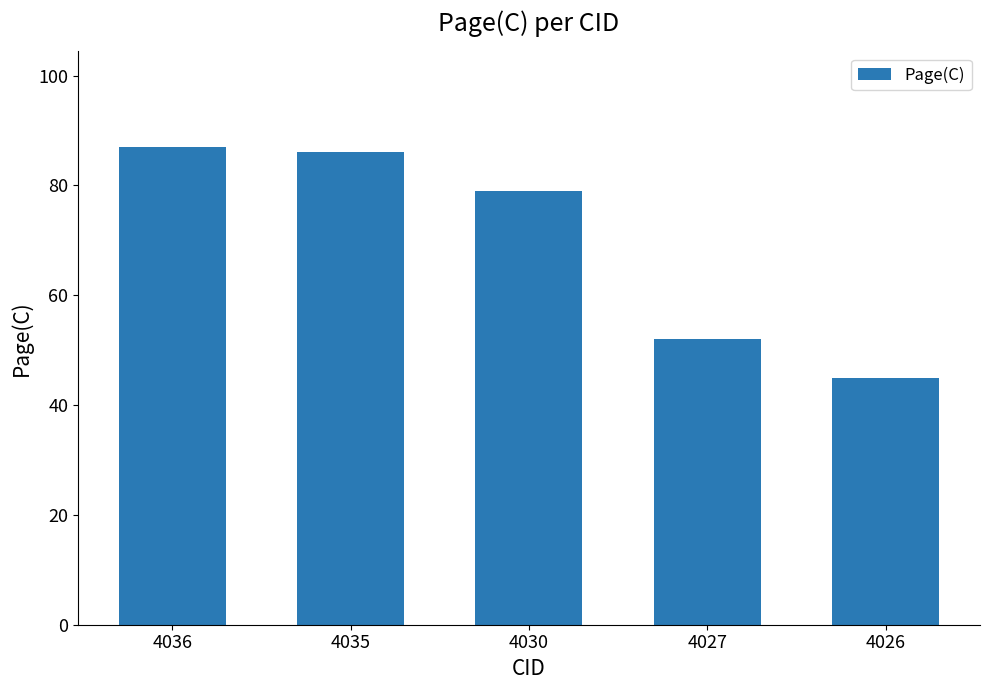

How many values are below 79?

2